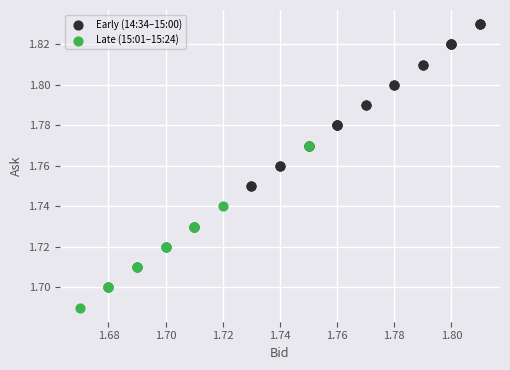

Which series contains the lowest Y value?

Late (15:01–15:24)